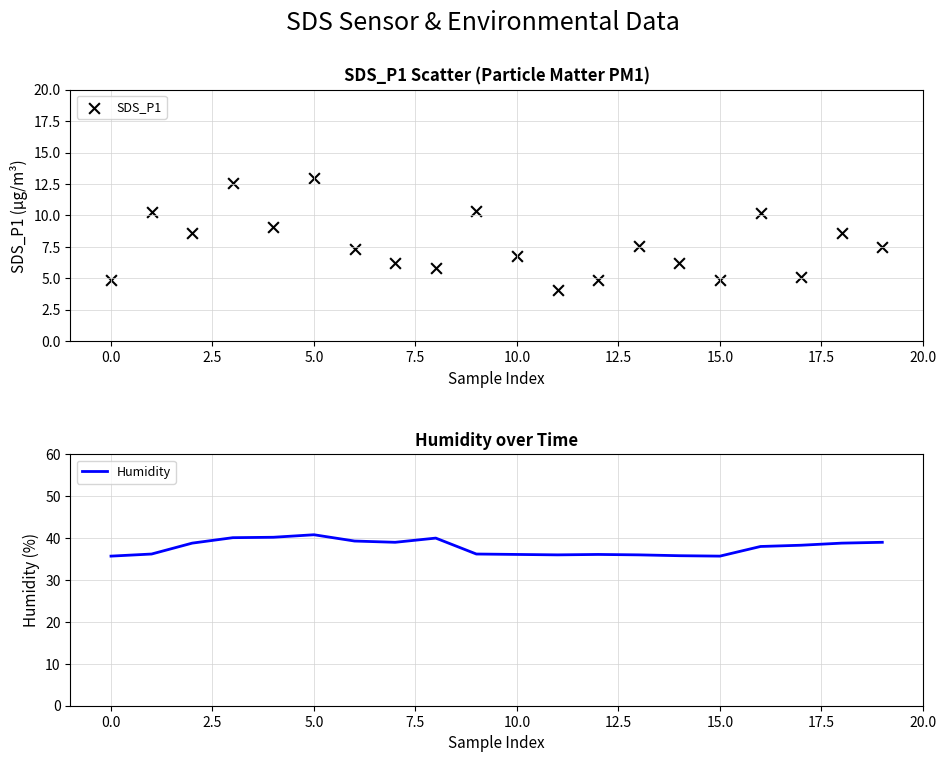

Which series contains the highest Y value?

Humidity